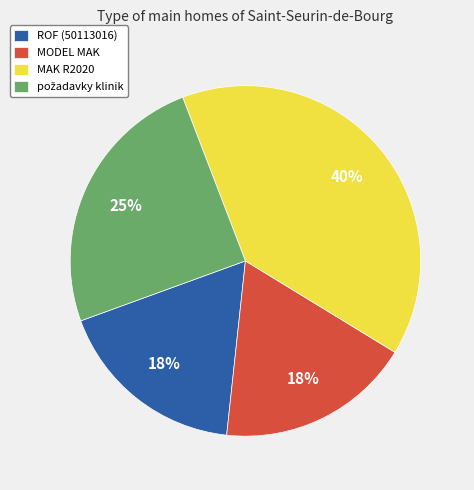

Is the sum of ROF (50113016) and MODEL MAK greater than half?

No